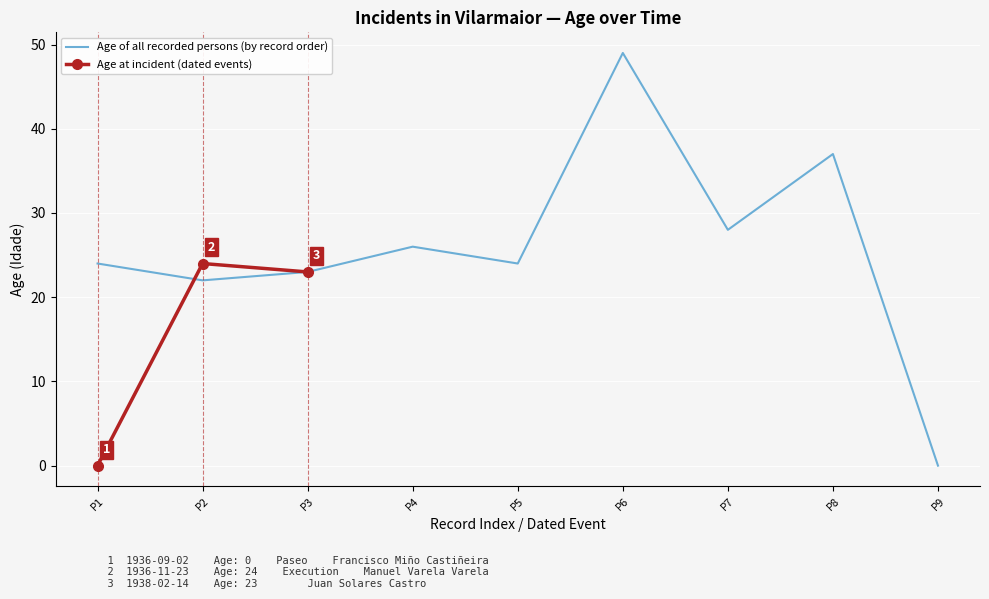

Which category has the highest value in the Age at incident (dated events) series?

P2